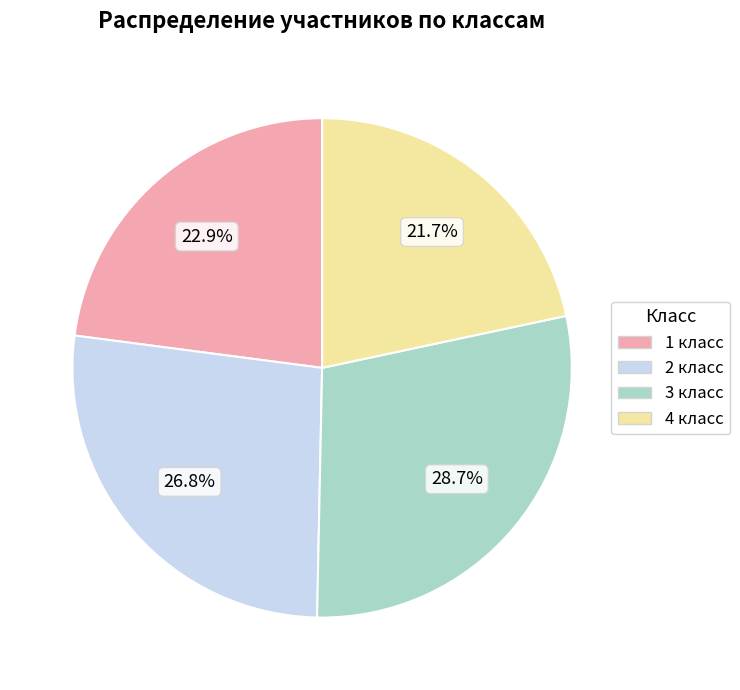

True or false: 4 класс accounts for 22% of the total.

True